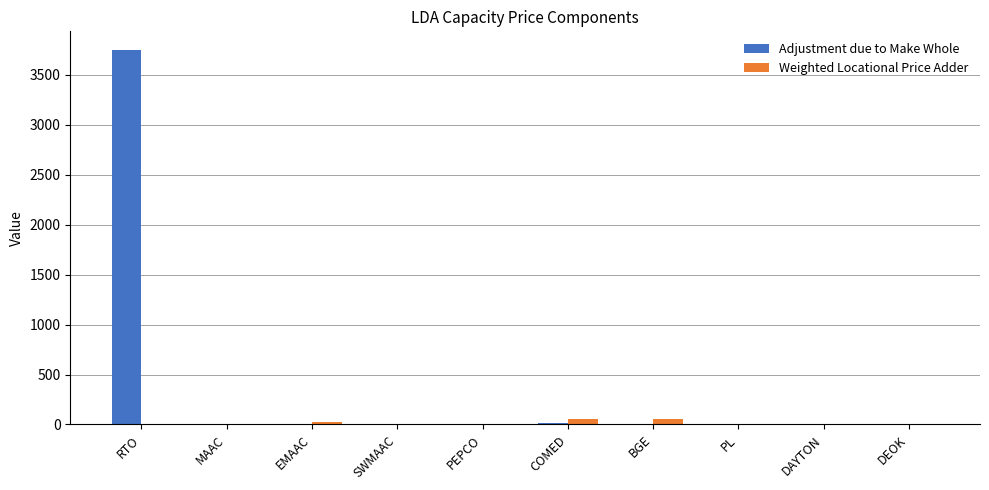

What is the sum of all Adjustment due to Make Whole values?

3760.8